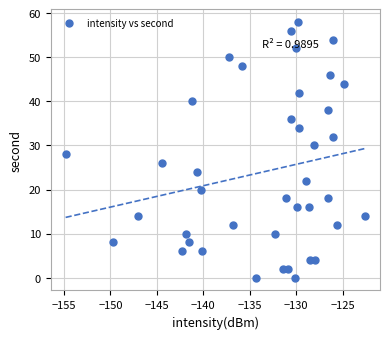

What is the range of Y values (max minus min)?

58